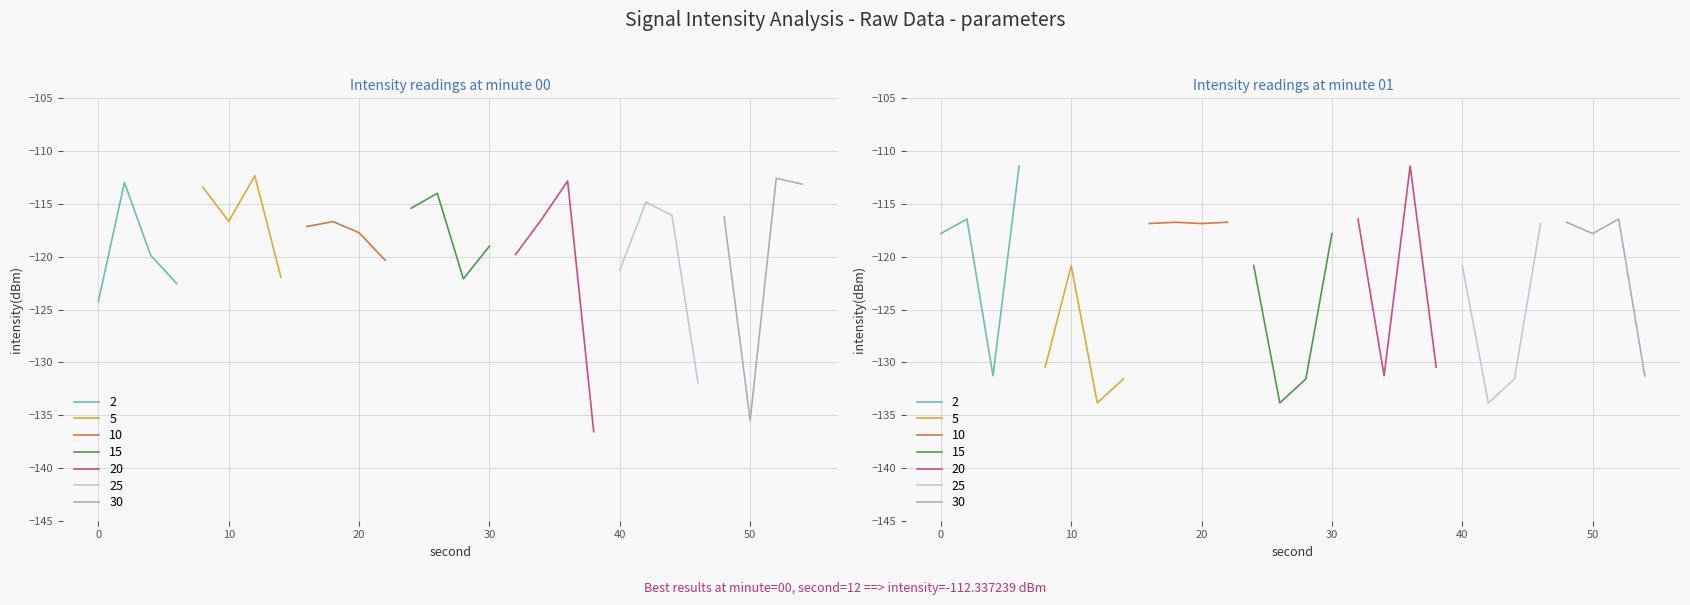

What is the value of the 12:01 point at the 3rd from the left?

-131.3